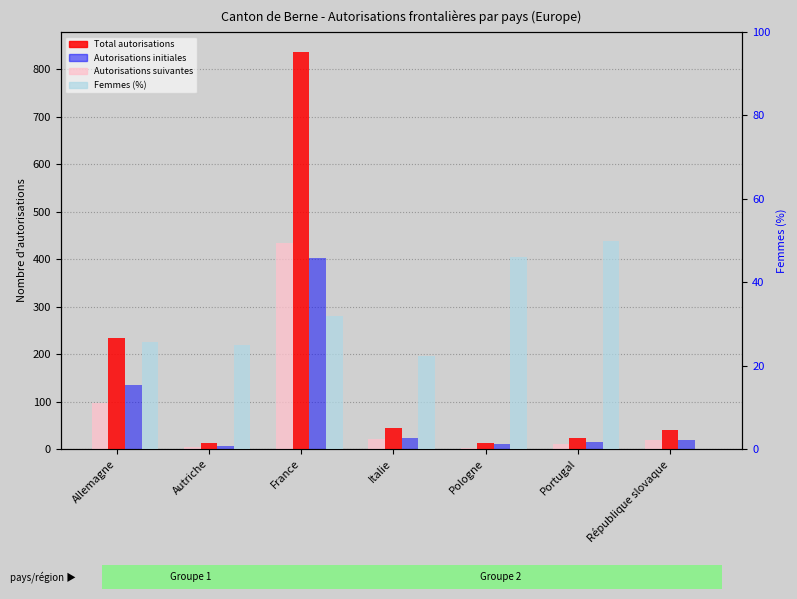

What is the difference between the second highest and minimum values in the Total autorisations series?

221.0